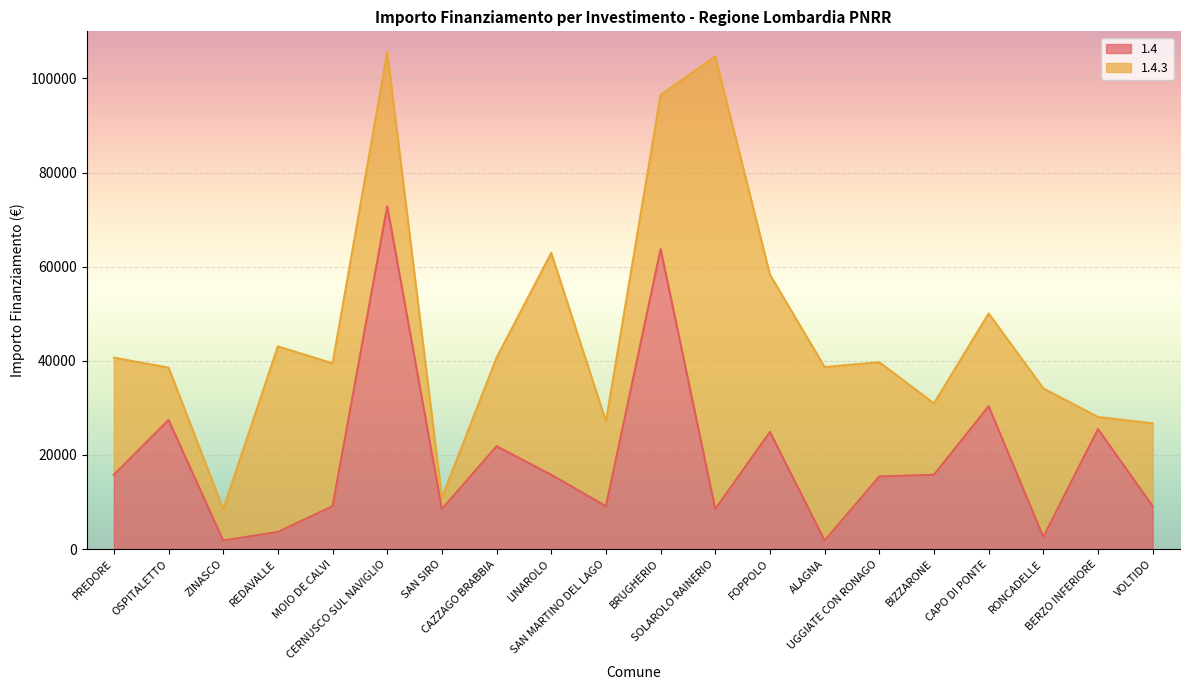

What is the maximum value for 1.4?

72840